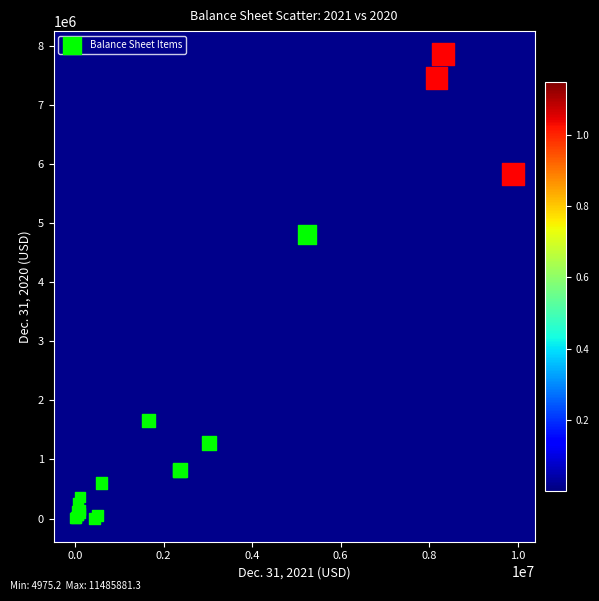

What Y value in the scatter plot is closest to 3925424?

4802985